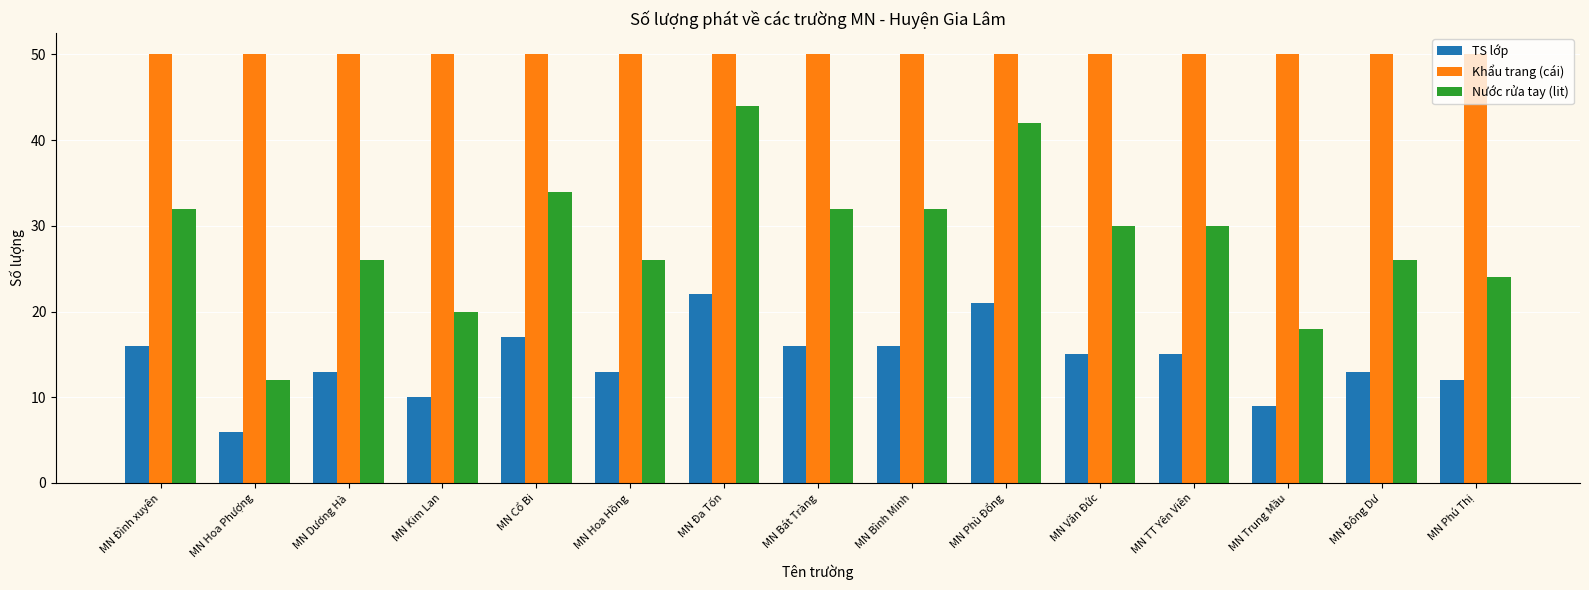

Which category has the highest value in the TS lớp series?

MN Đa Tốn